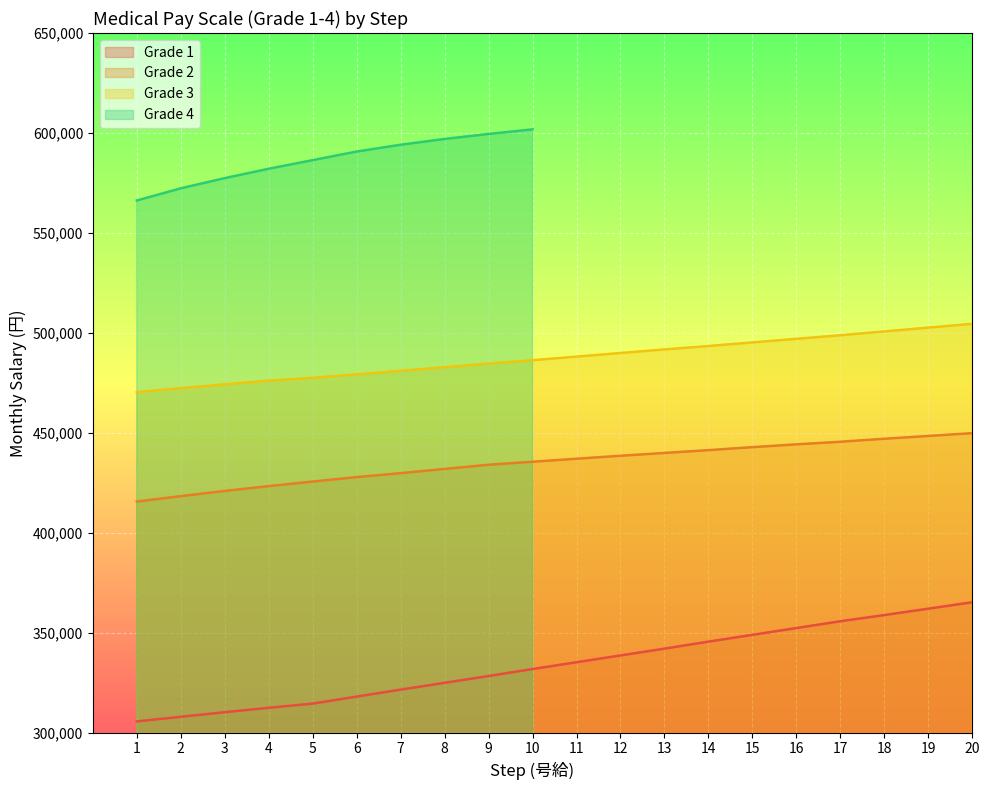

What is the difference between the maximum and minimum values in the Grade 1 series?

59600